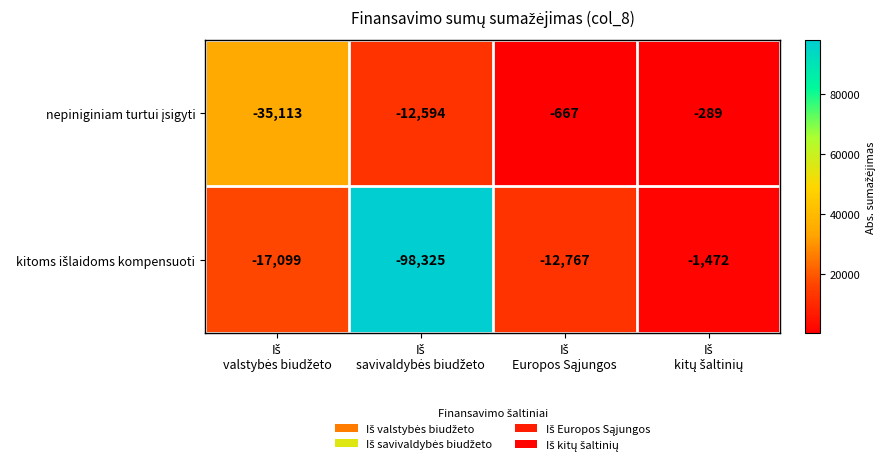

What is the maximum value shown in the chart?

-289